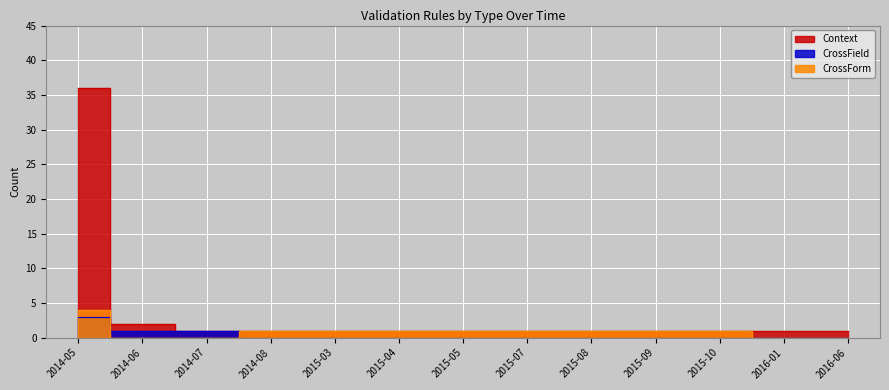

Rank the categories by CrossField value from lowest to highest.

2014-08, 2015-03, 2015-04, 2015-05, 2015-07, 2015-08, 2015-09, 2015-10, 2016-01, 2016-06, 2014-06, 2014-07, 2014-05